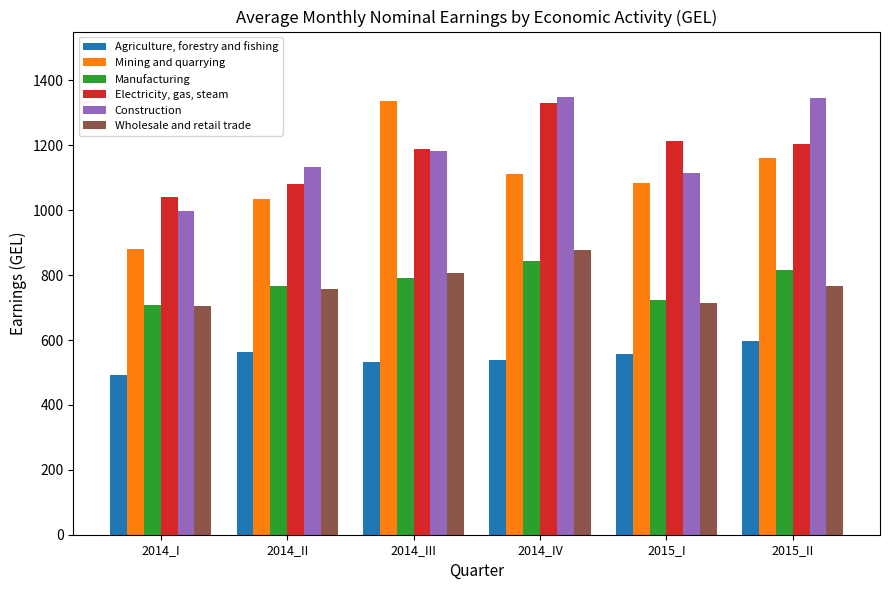

Which series changed the most between 2014_I and 2015_II?

Construction